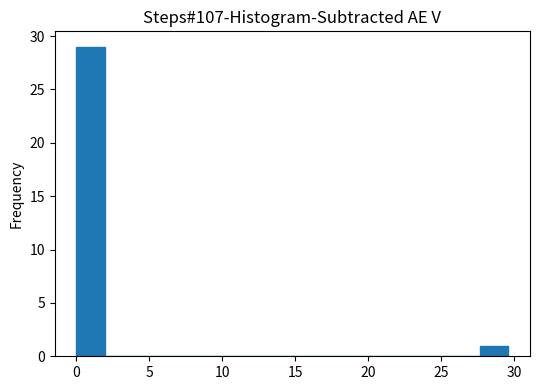

Read against the x-axis, roughly where is the centre of the tallest bar?

1.0